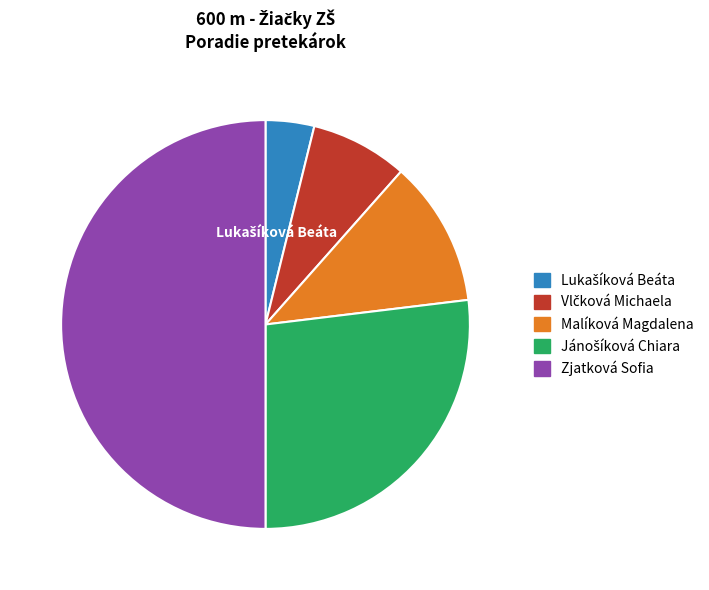

Which slice is the largest?

Zjatková Sofia